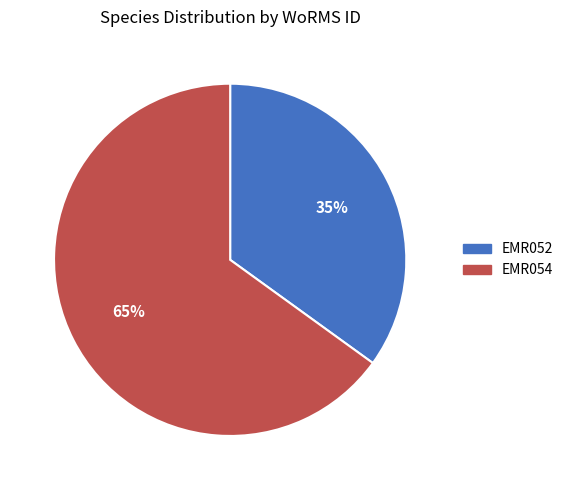

True or false: EMR052 accounts for 44% of the total.

False